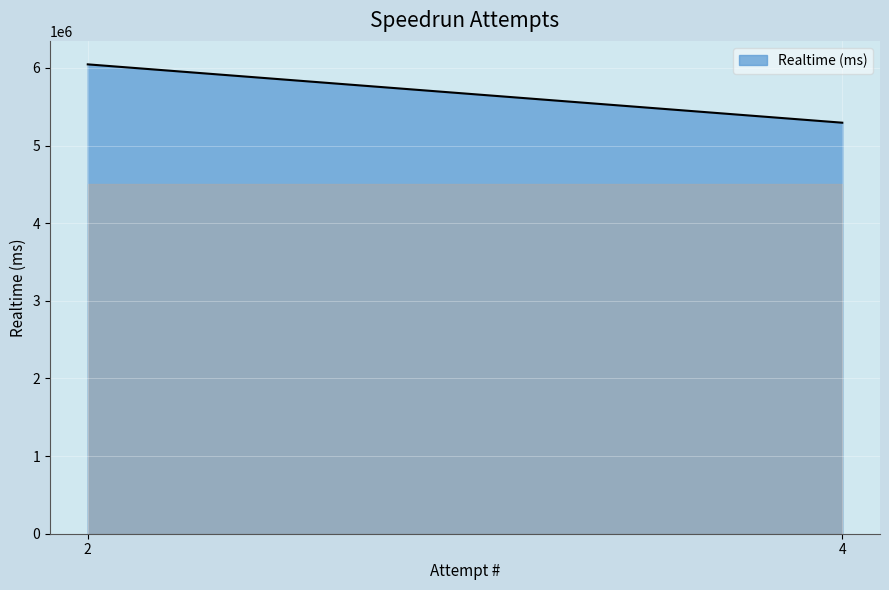

True or false: the data shows 8724315 at 2.

False